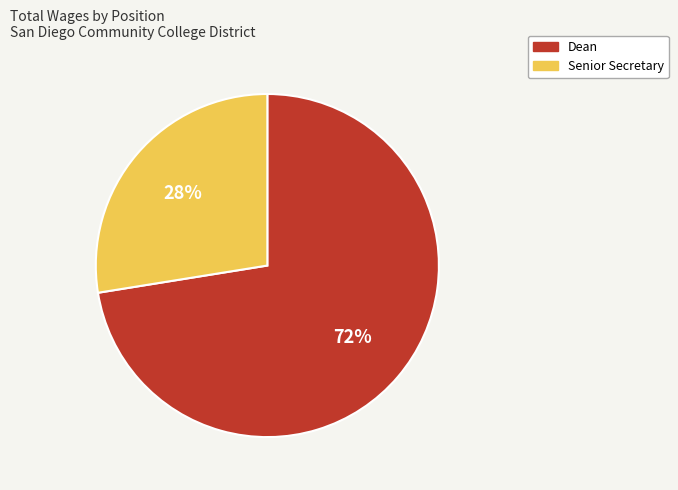

What percentage is the Senior Secretary slice, to the nearest percent?

28%